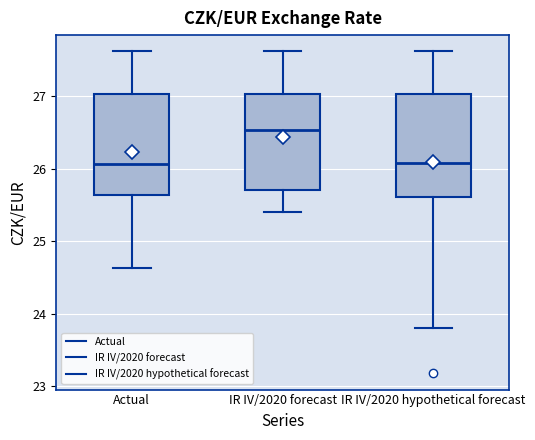

Where is the lower edge of the box for IR IV/2020 forecast on the y-axis? The values are not printed on the chart, so give them approximately, as read against the axis.

25.7